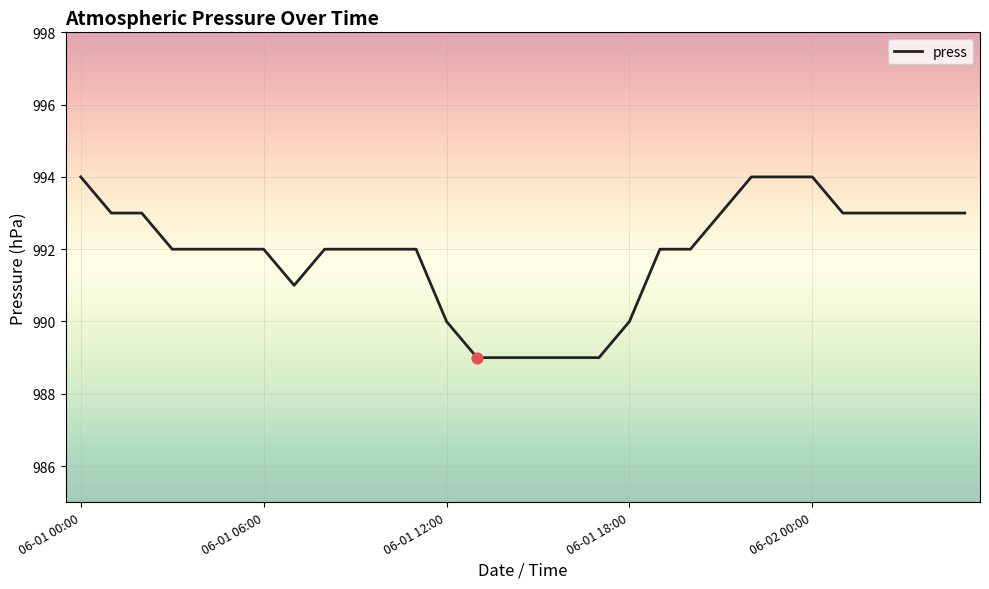

What is the smallest value displayed?

989